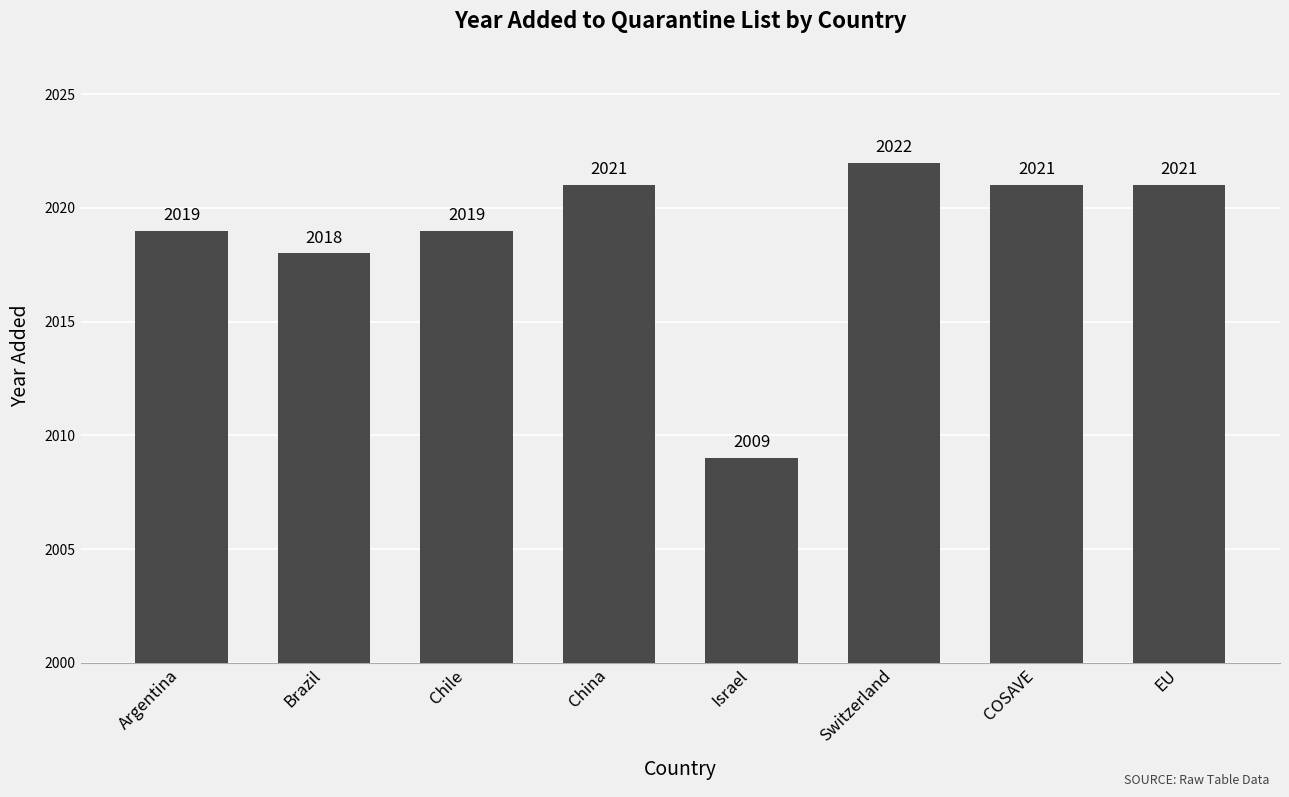

The value at Israel is 3254. True or false?

False